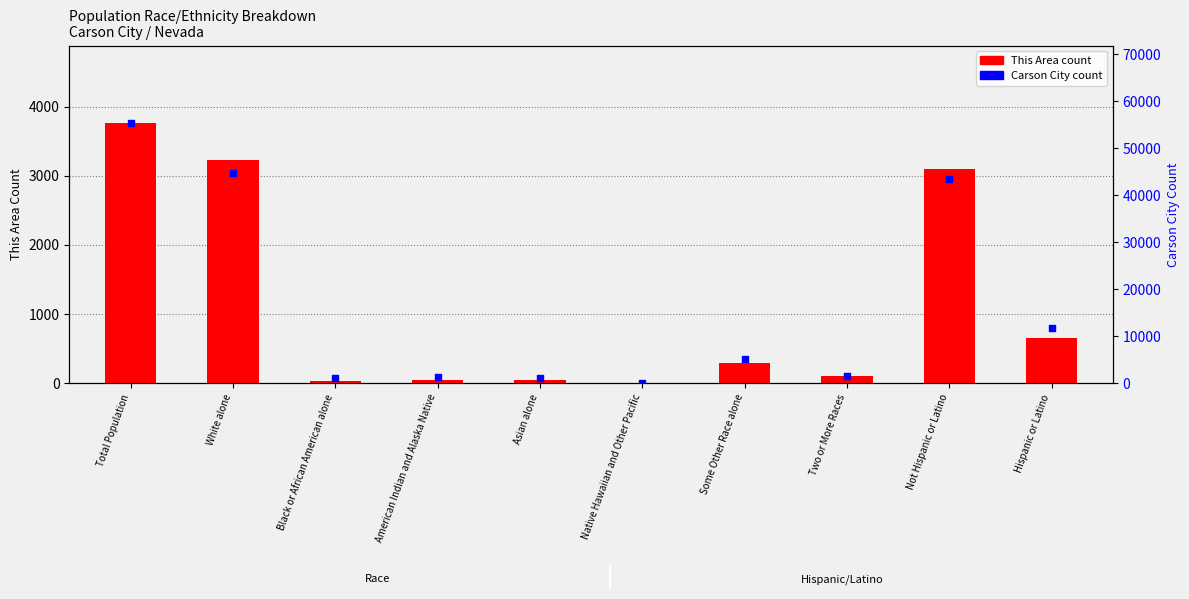

Is the value of Carson City count at White alone greater than the value of This Area count at Not Hispanic or Latino?

Yes